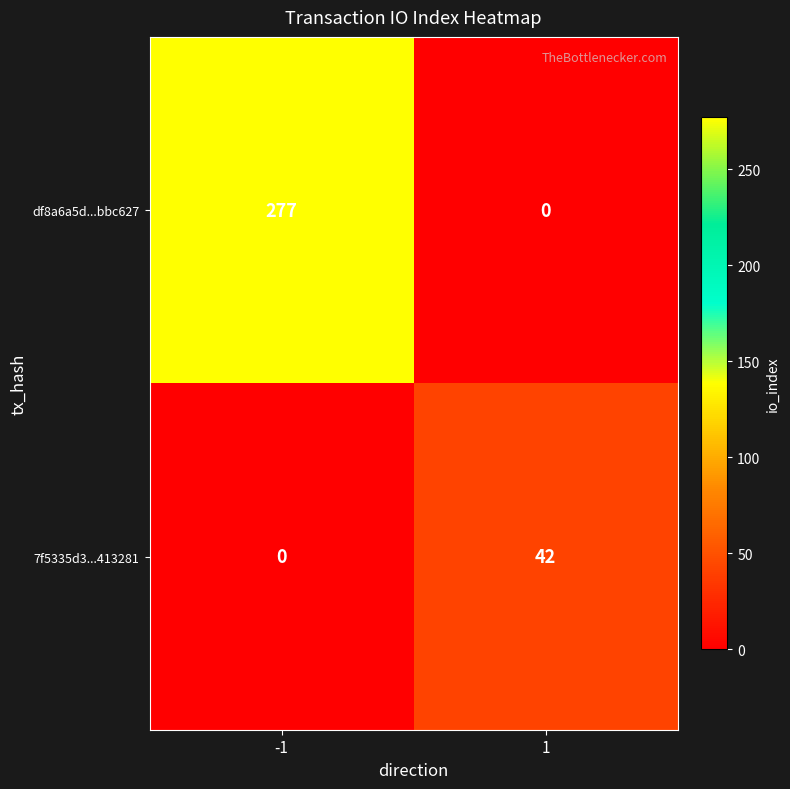

Reading left to right, transcribe all the data shown in this chart.

df8a6a5d...bbc627: -1=277	1=0
7f5335d3...413281: -1=0	1=42